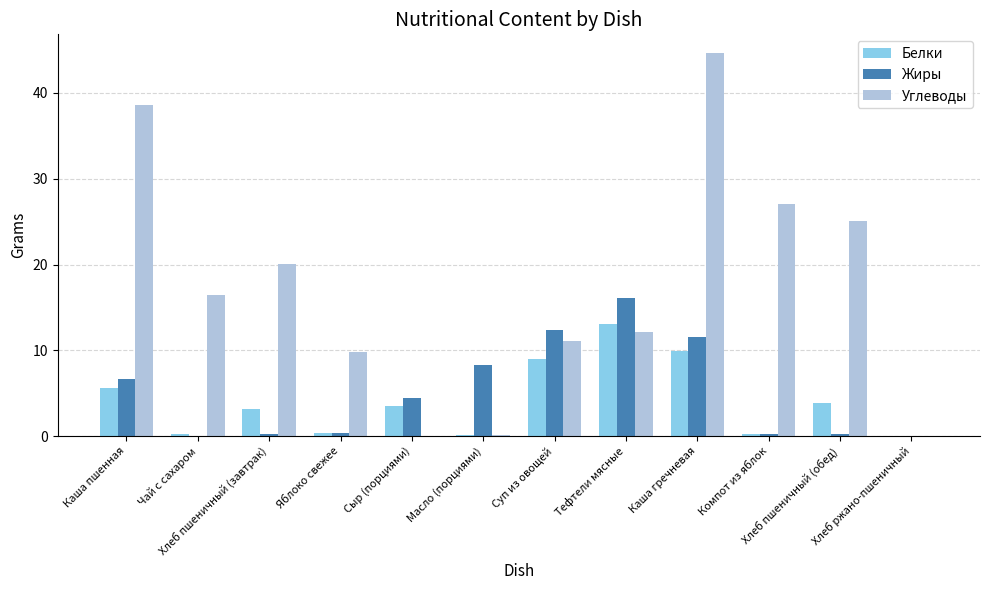

Which series has the largest total across all categories?

Углеводы